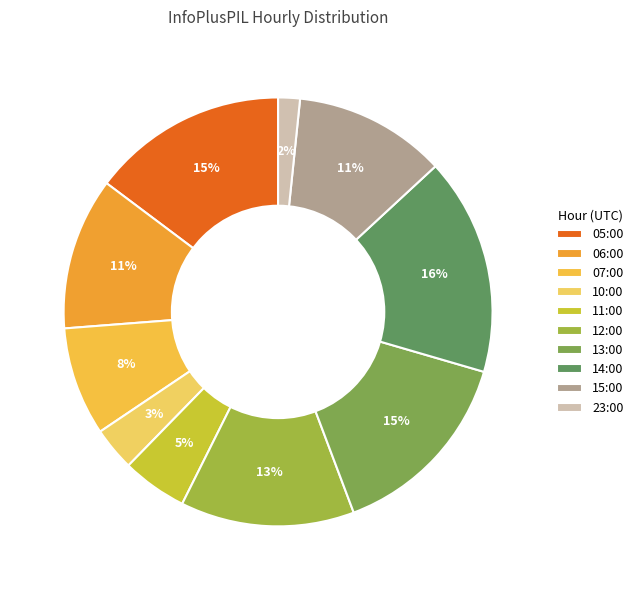

How many slices are in this pie chart?

10